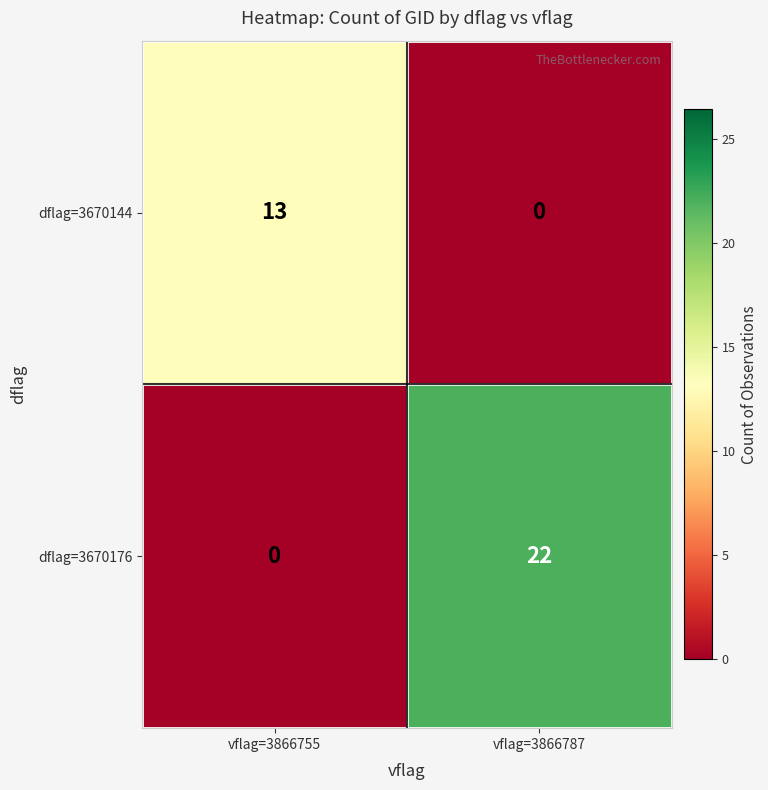

List the series in order of their peak value, lowest first.

dflag=3670144, dflag=3670176